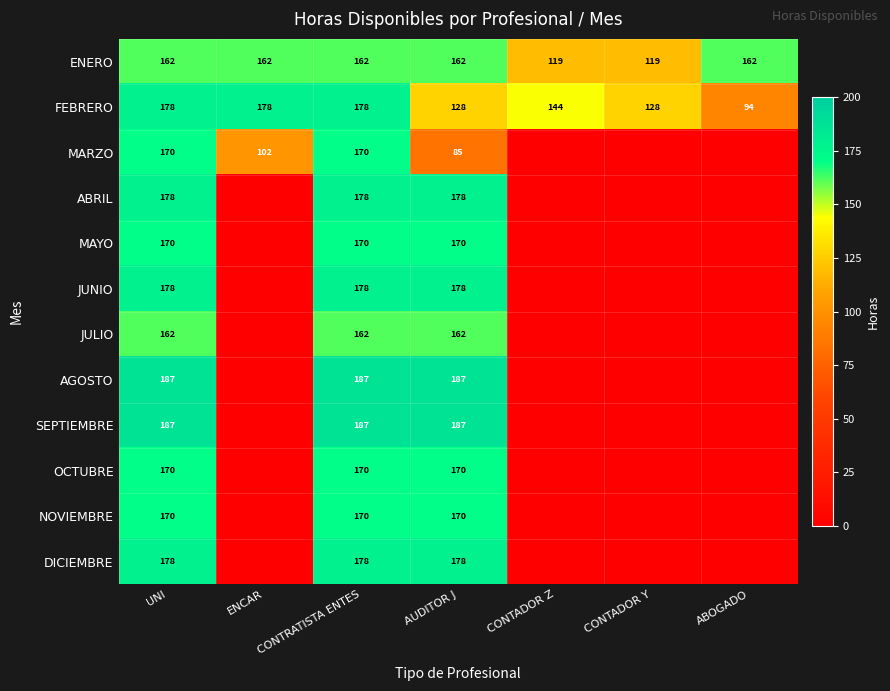

Is it true that FEBRERO equals 178 at ENCAR?

True